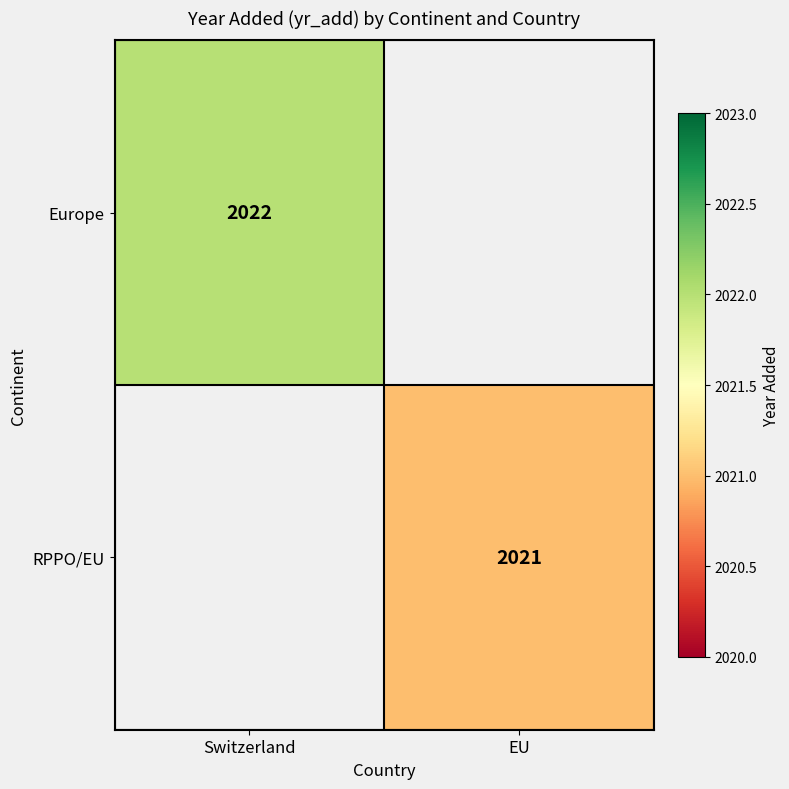

Is it true that RPPO/EU equals 2021 at EU?

True